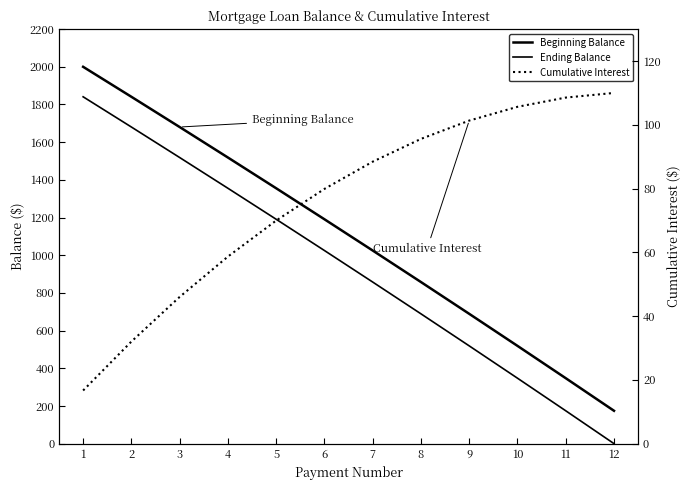

Reading left to right, extract all data points from this chart.

Beginning Balance: 2000.0	1840.8	1680.3	1518.5	1355.3	1190.8	1024.9	857.6	688.9	518.8	347.3	174.4
Ending Balance: 1840.8	1680.3	1518.5	1355.3	1190.8	1024.9	857.6	688.9	518.8	347.3	174.4	0.0
Cumulative Interest: 16.7	32.0	46.0	58.7	70.0	79.9	88.4	95.6	101.3	105.6	108.5	110.0